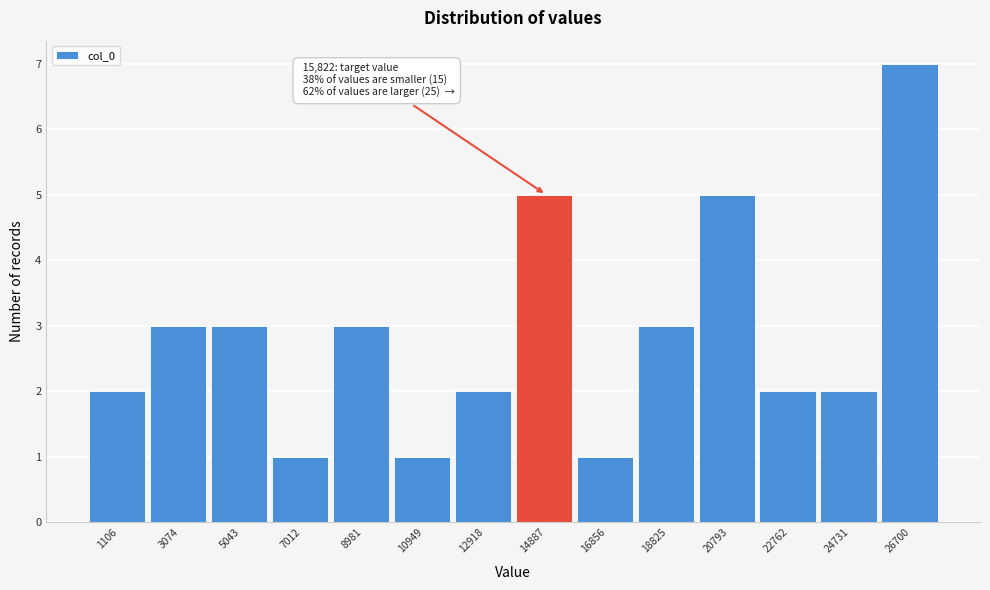

Reading left to right, transcribe all the data shown in this chart.

1106=2	3074=3	5043=3	7012=1	8981=3	10949=1	12918=2	14887=5	16856=1	18825=3	20793=5	22762=2	24731=2	26700=7